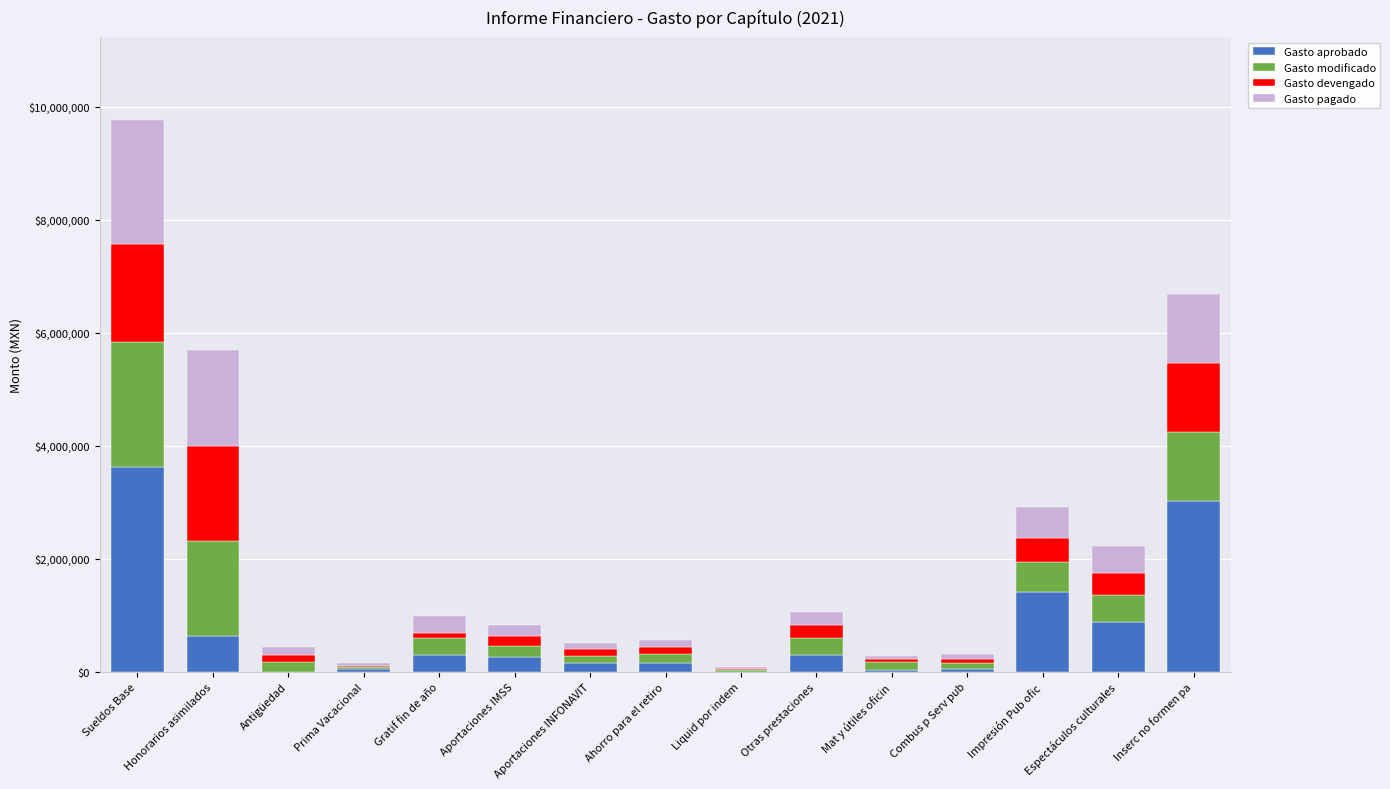

Is it true that Gasto aprobado equals 1936424.7 at Liquid por indem?

False